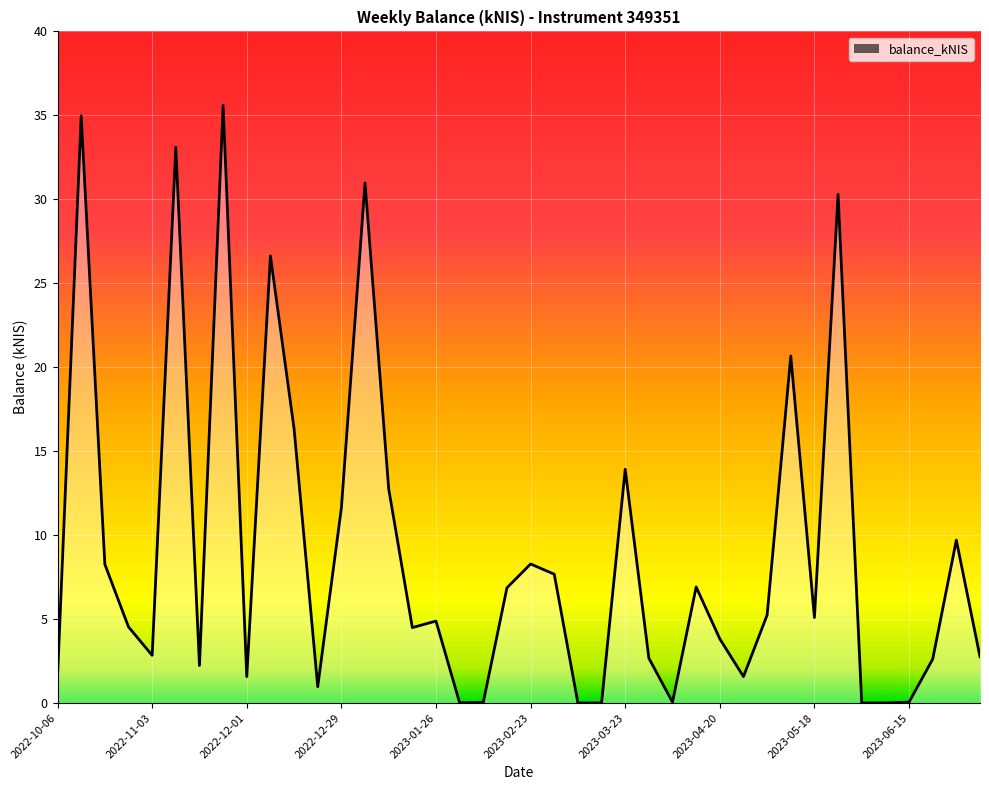

What is the maximum value shown in the chart?

35.6